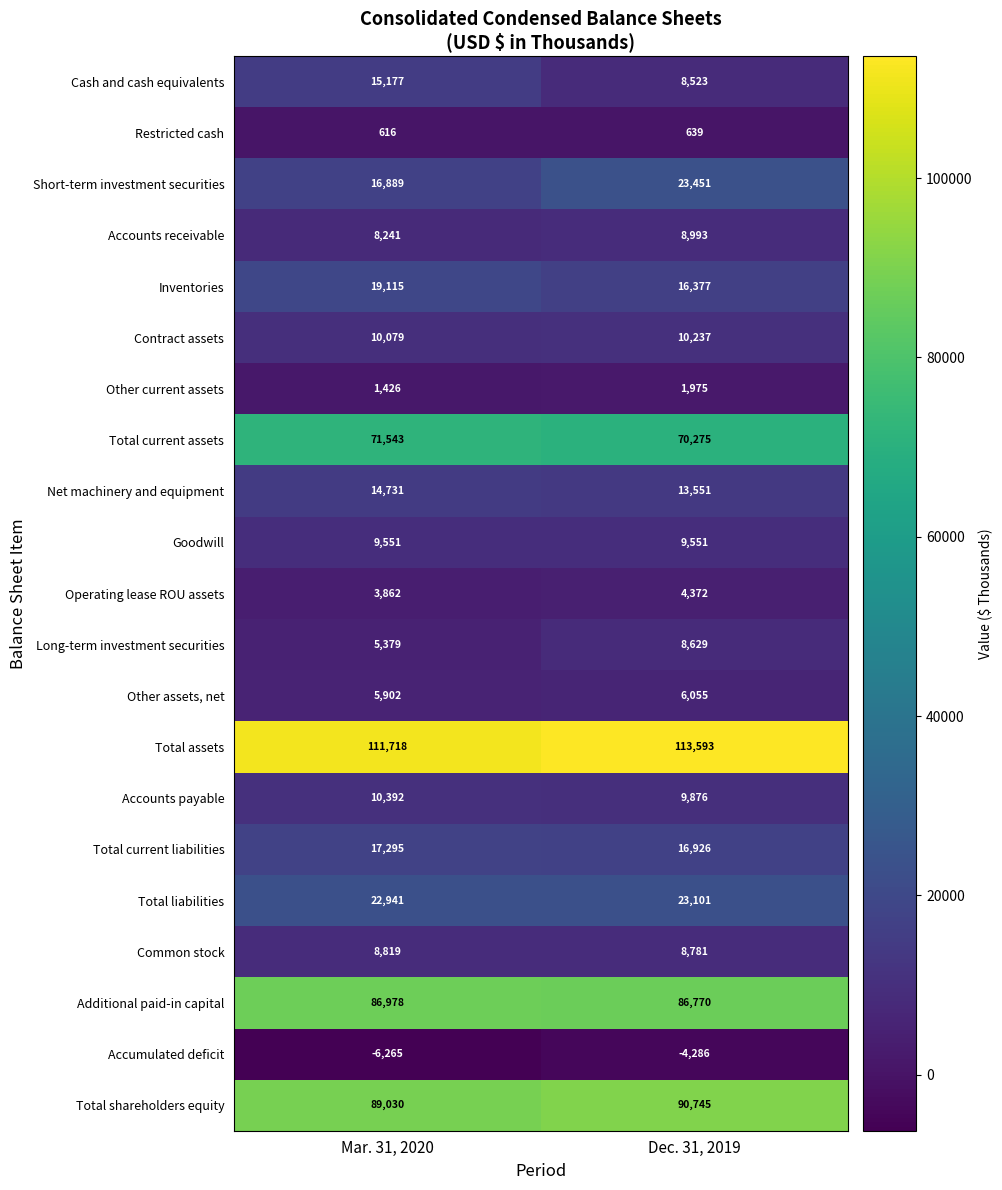

List the series in order of their peak value, lowest first.

Accumulated deficit, Restricted cash, Other current assets, Operating lease ROU assets, Other assets, net, Long-term investment securities, Common stock, Accounts receivable, Goodwill, Contract assets, Accounts payable, Net machinery and equipment, Cash and cash equivalents, Total current liabilities, Inventories, Total liabilities, Short-term investment securities, Total current assets, Additional paid-in capital, Total shareholders equity, Total assets